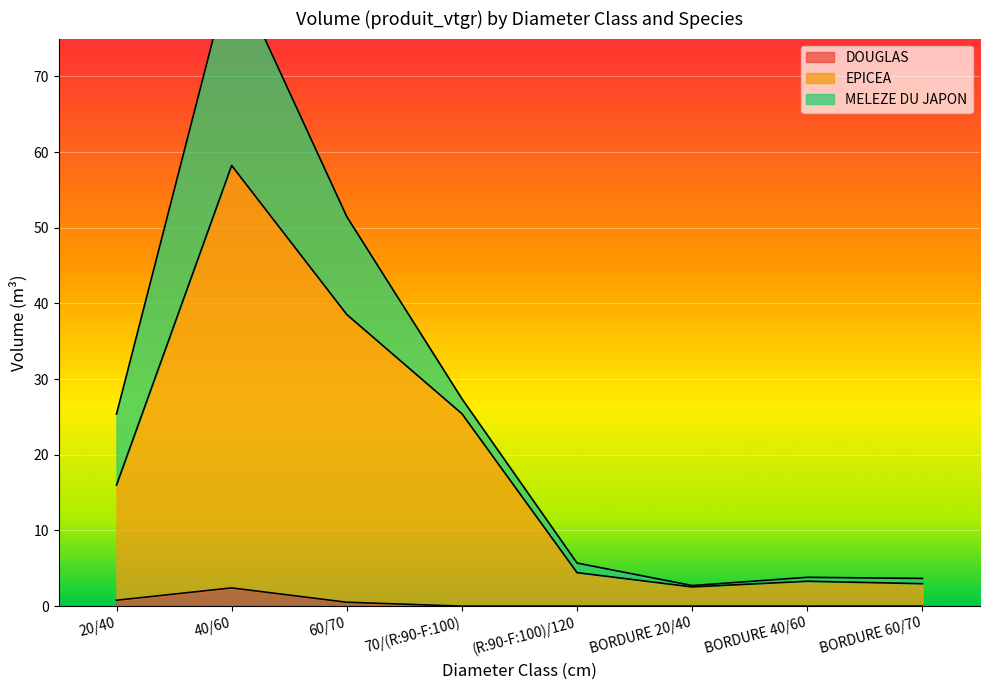

The value of DOUGLAS at BORDURE 40/60 is 0.0. True or false?

True